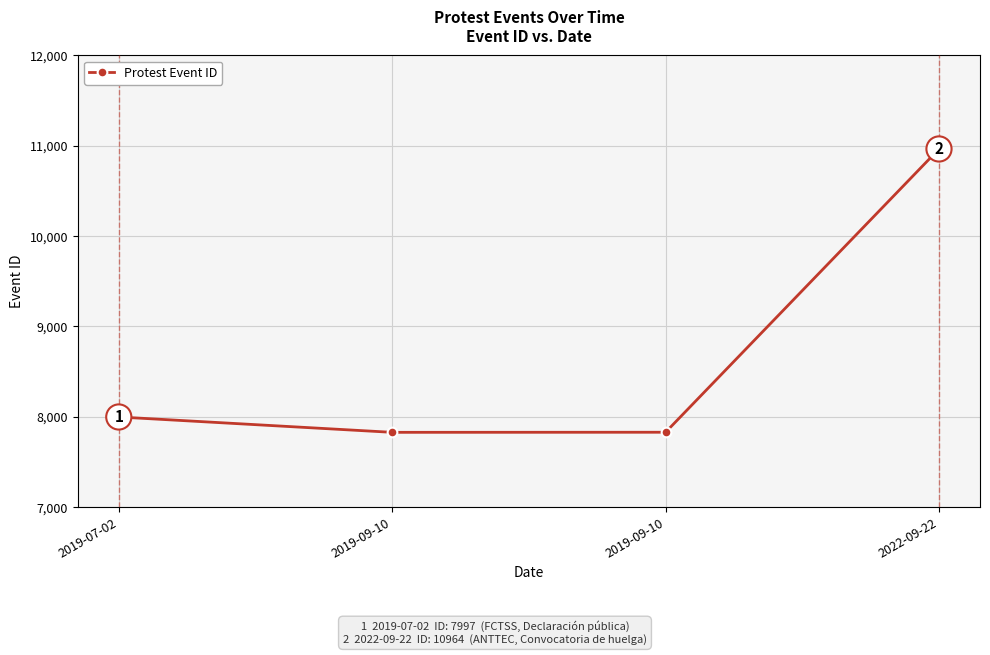

The value at 2019-09-10 is 11528. True or false?

False